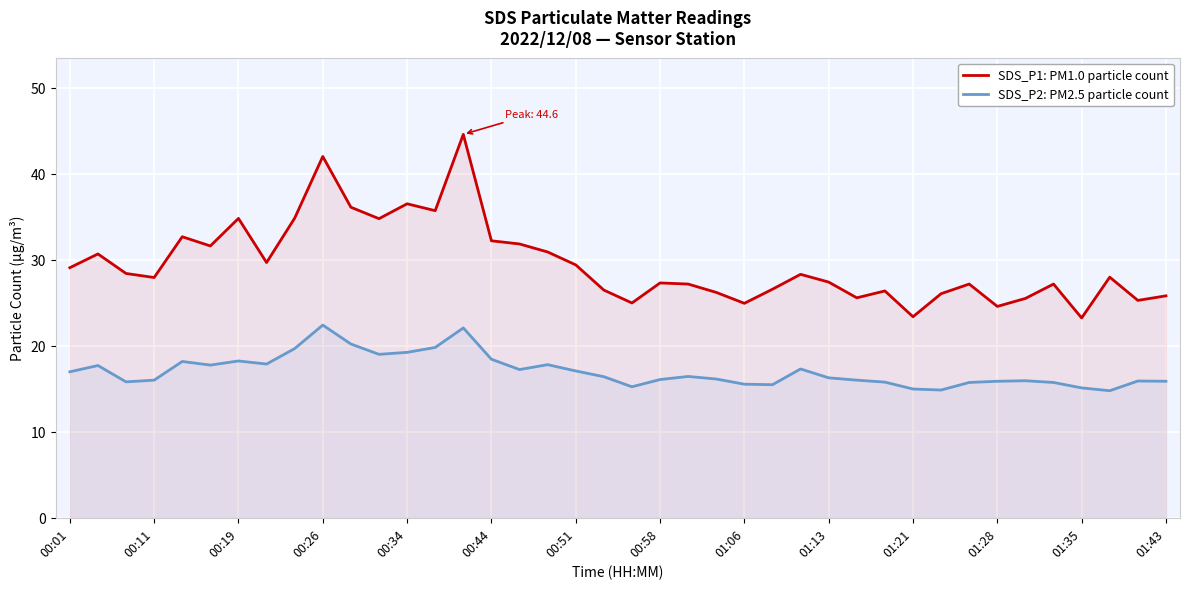

What is the label of the 3rd point from the right?

37